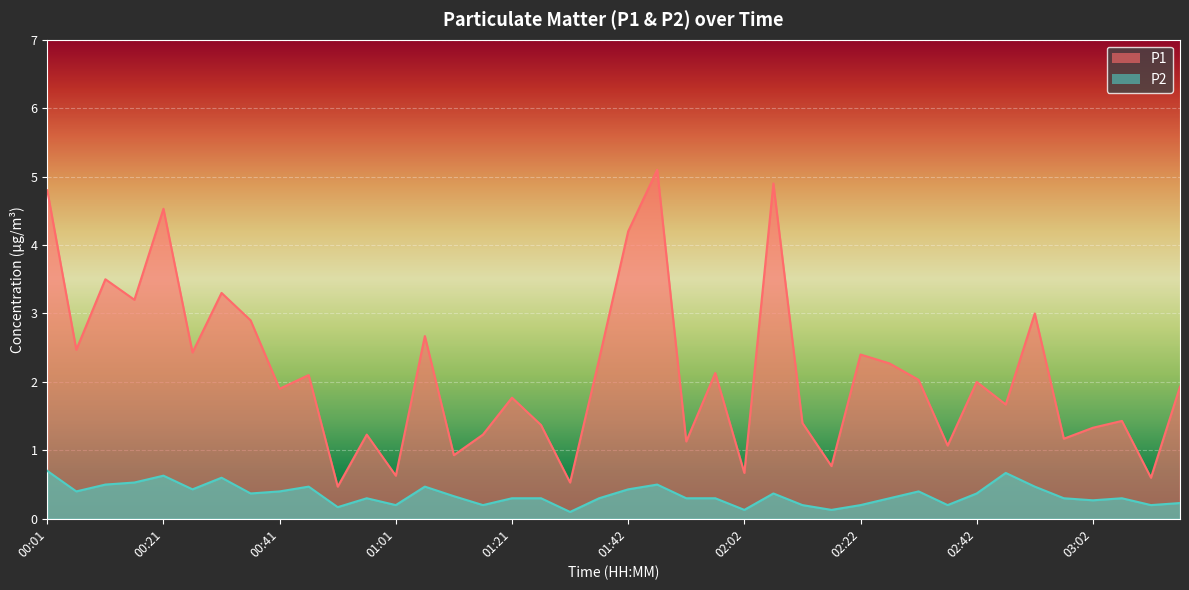

How many lines are shown in the chart?

2